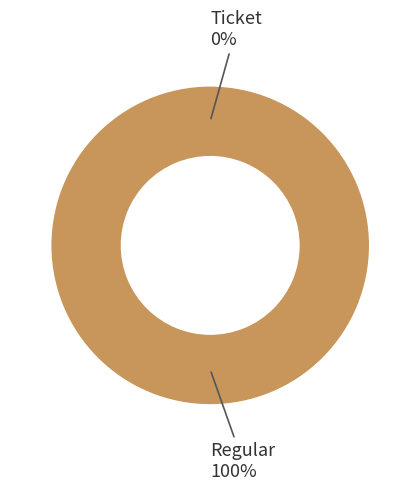

What percentage do Regular and Ticket together represent?

100.0%